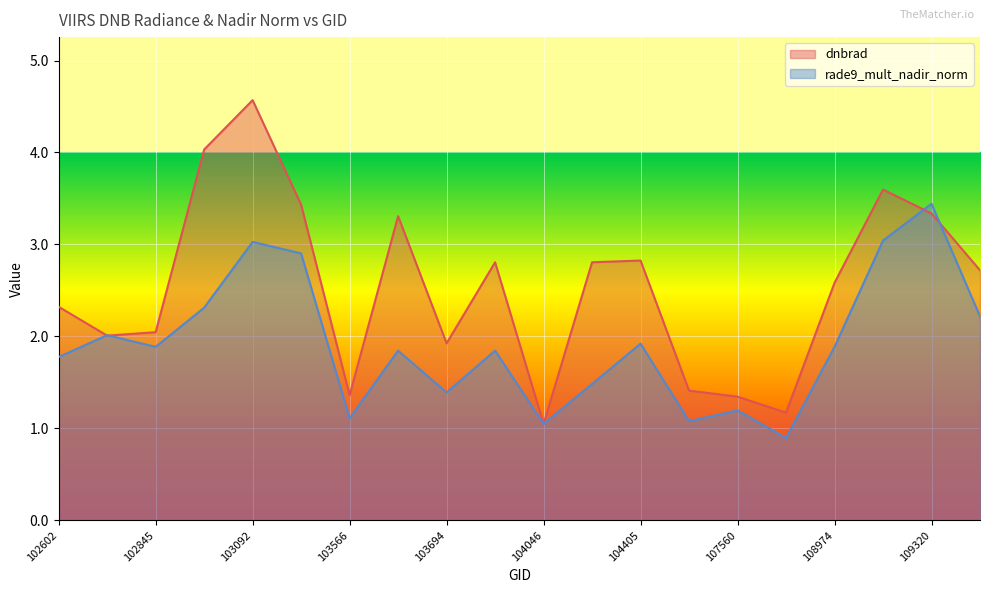

How many lines are shown in the chart?

2